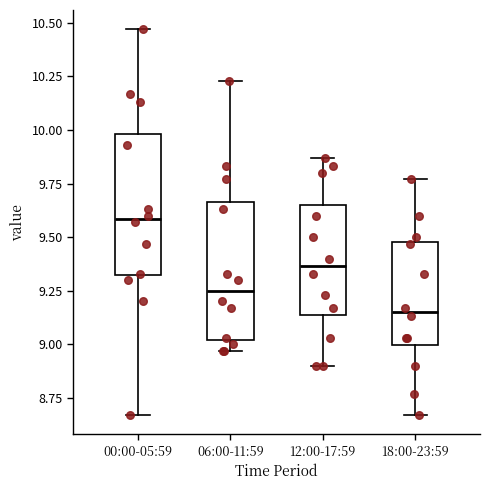

Where does the median line of the box for 12:00-17:59 sit on the y-axis? The values are not printed on the chart, so give them approximately, as read against the axis.

9.35